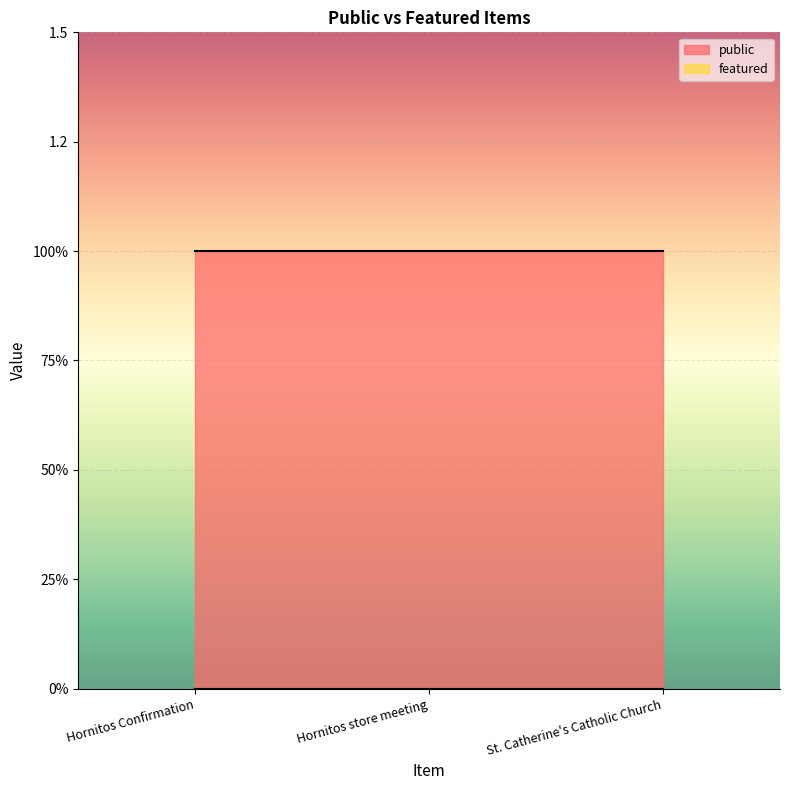

How many lines are shown in the chart?

2